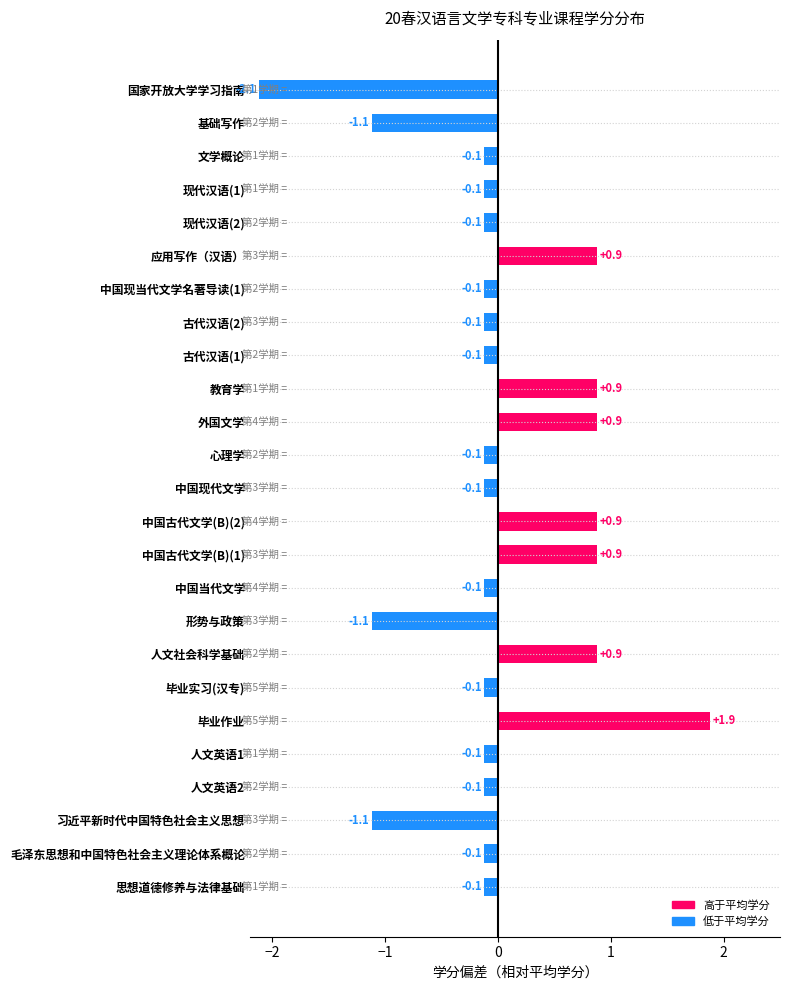

How many bars are there in total?

25